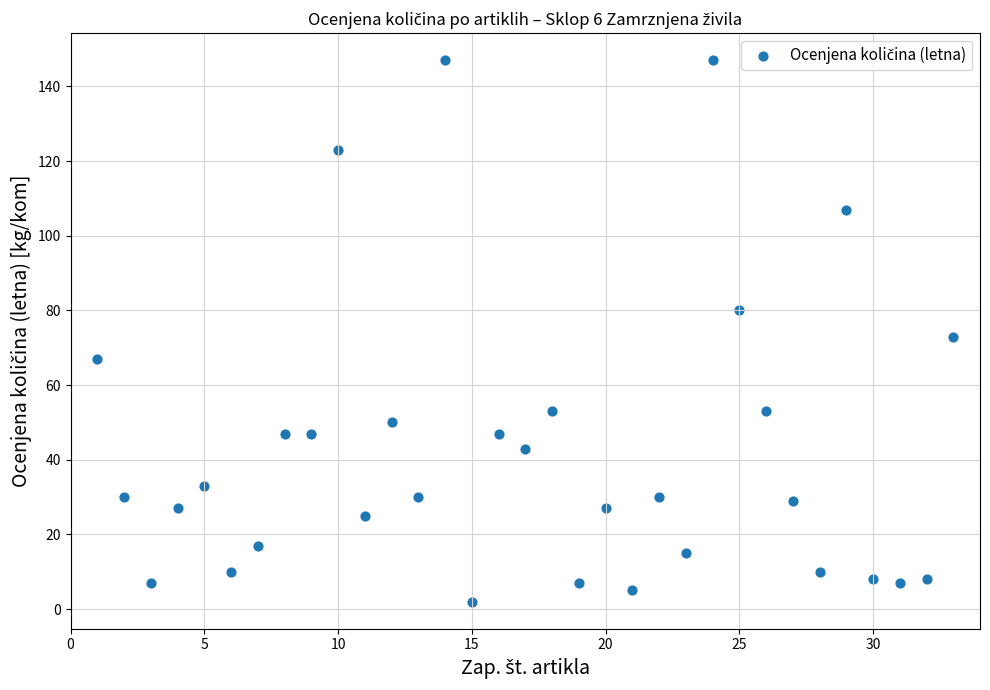

What is the range of X values (max minus min)?

32